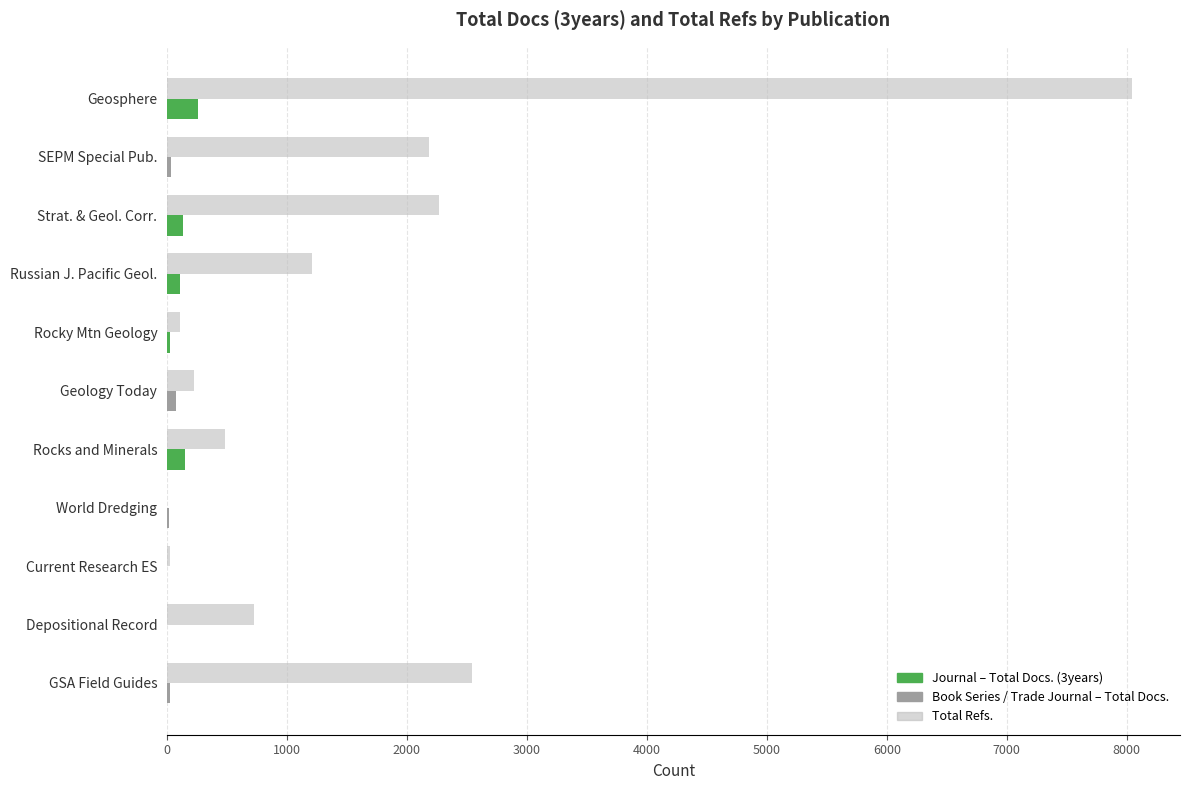

At which category is the sum across all series the highest?

Geosphere